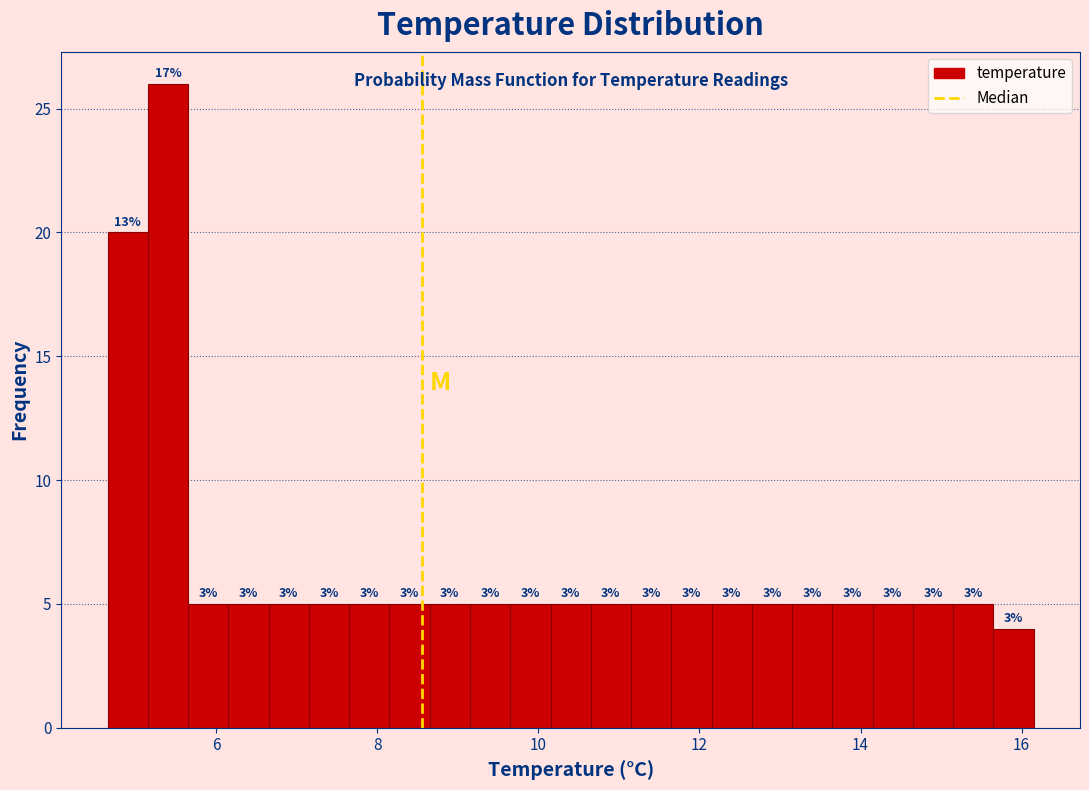

Read against the x-axis, roughly where is the centre of the tallest bar?

5.4